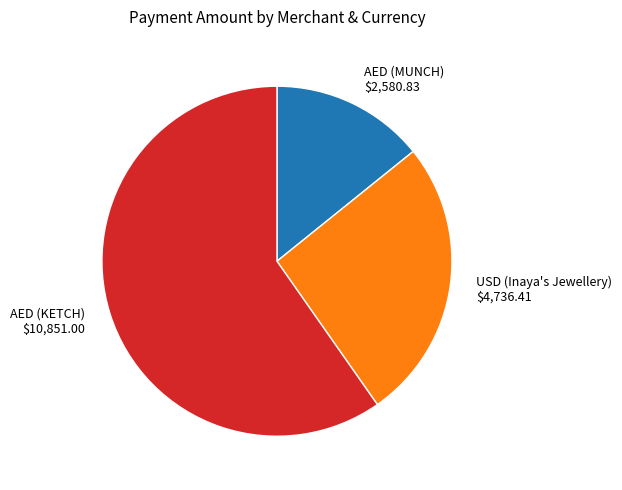

Which has a higher value, USD (Inaya's Jewellery) or AED (MUNCH)?

USD (Inaya's Jewellery)